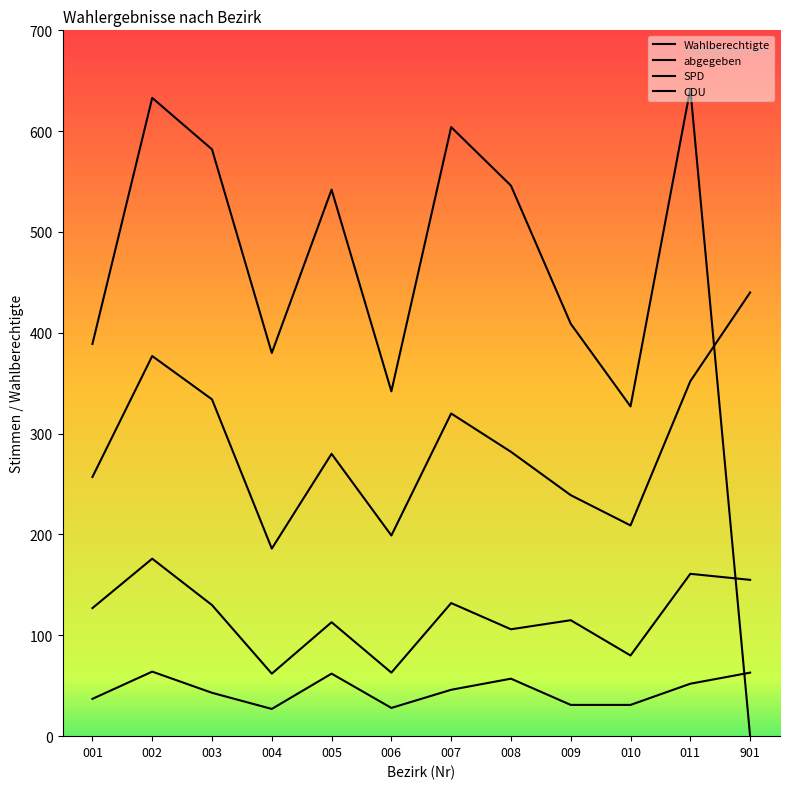

The abgegeben series shows 229 at 002. True or false?

False